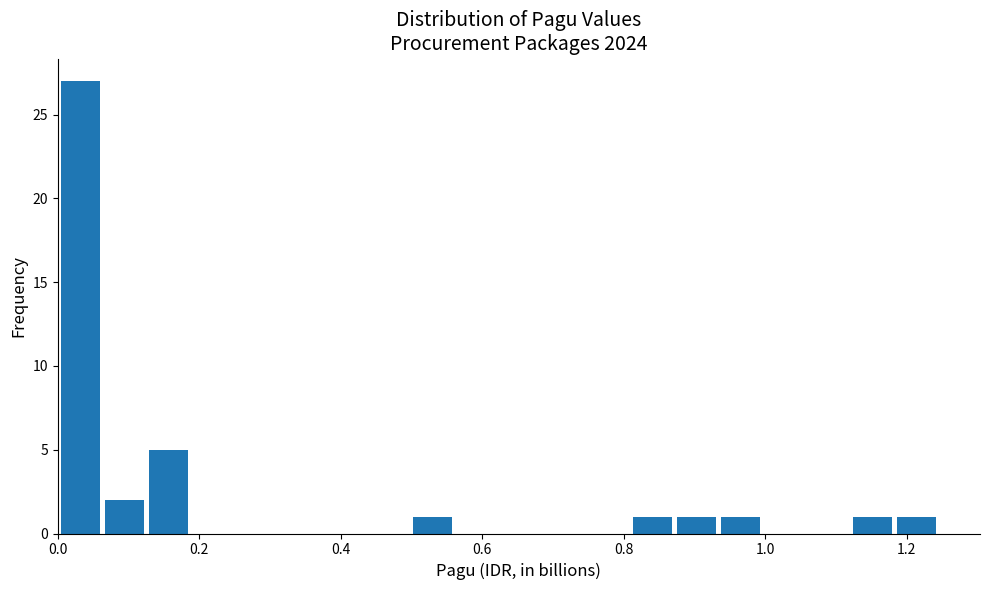

Around what value on the x-axis is the tallest bar? Give the approximate position of its centre, as read against the axis.

0.04